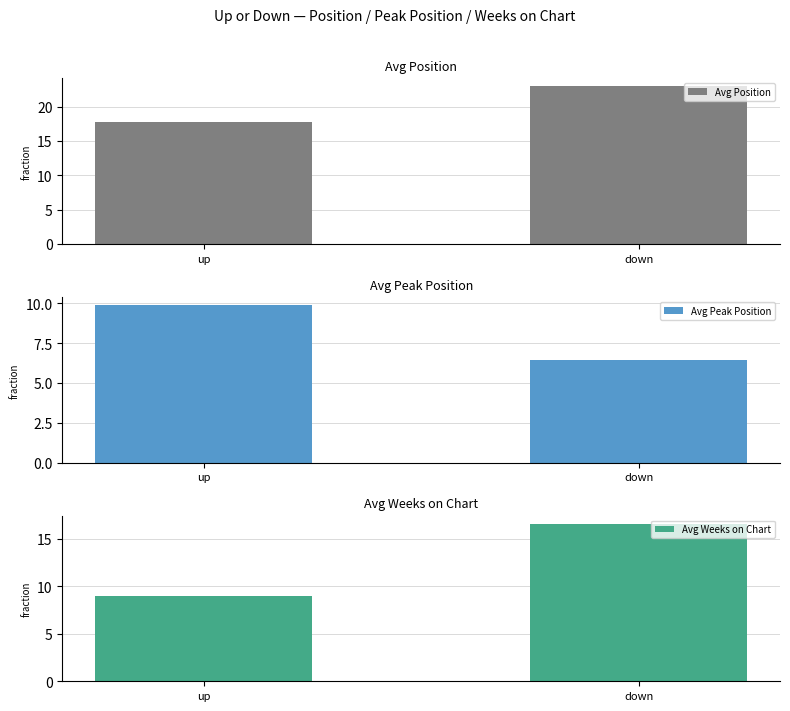

What position from the left is down?

2